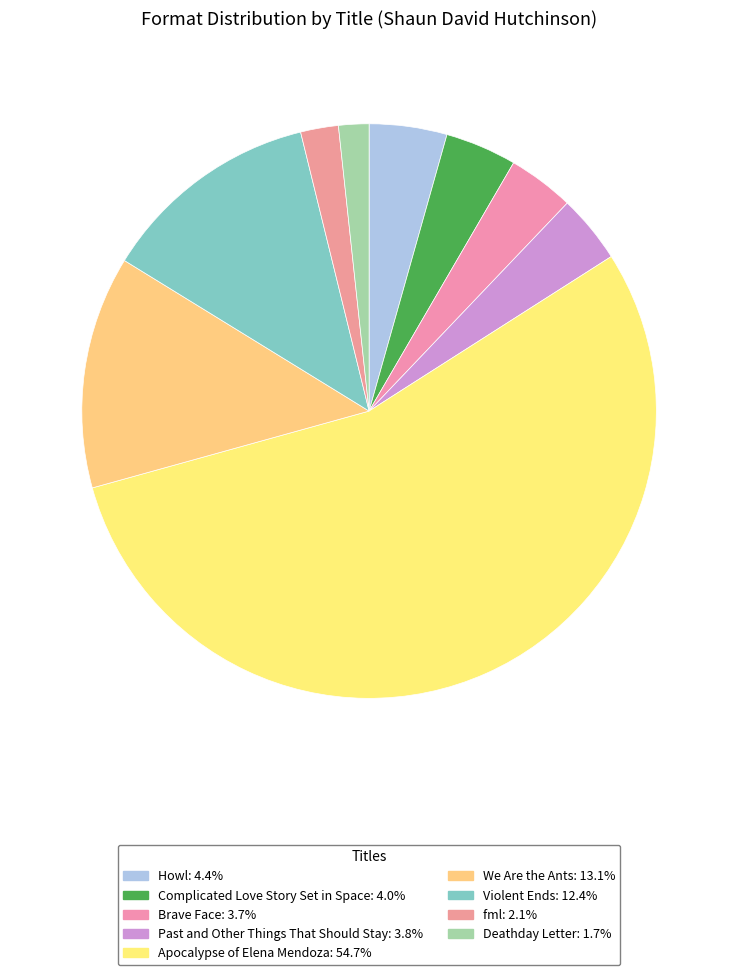

How many segments does this pie chart have?

9